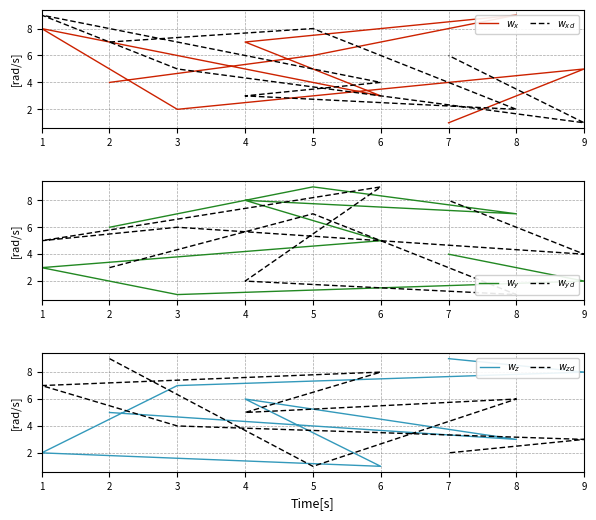

What is the difference between the maximum and minimum values in the $w_{yd}$ series?

8